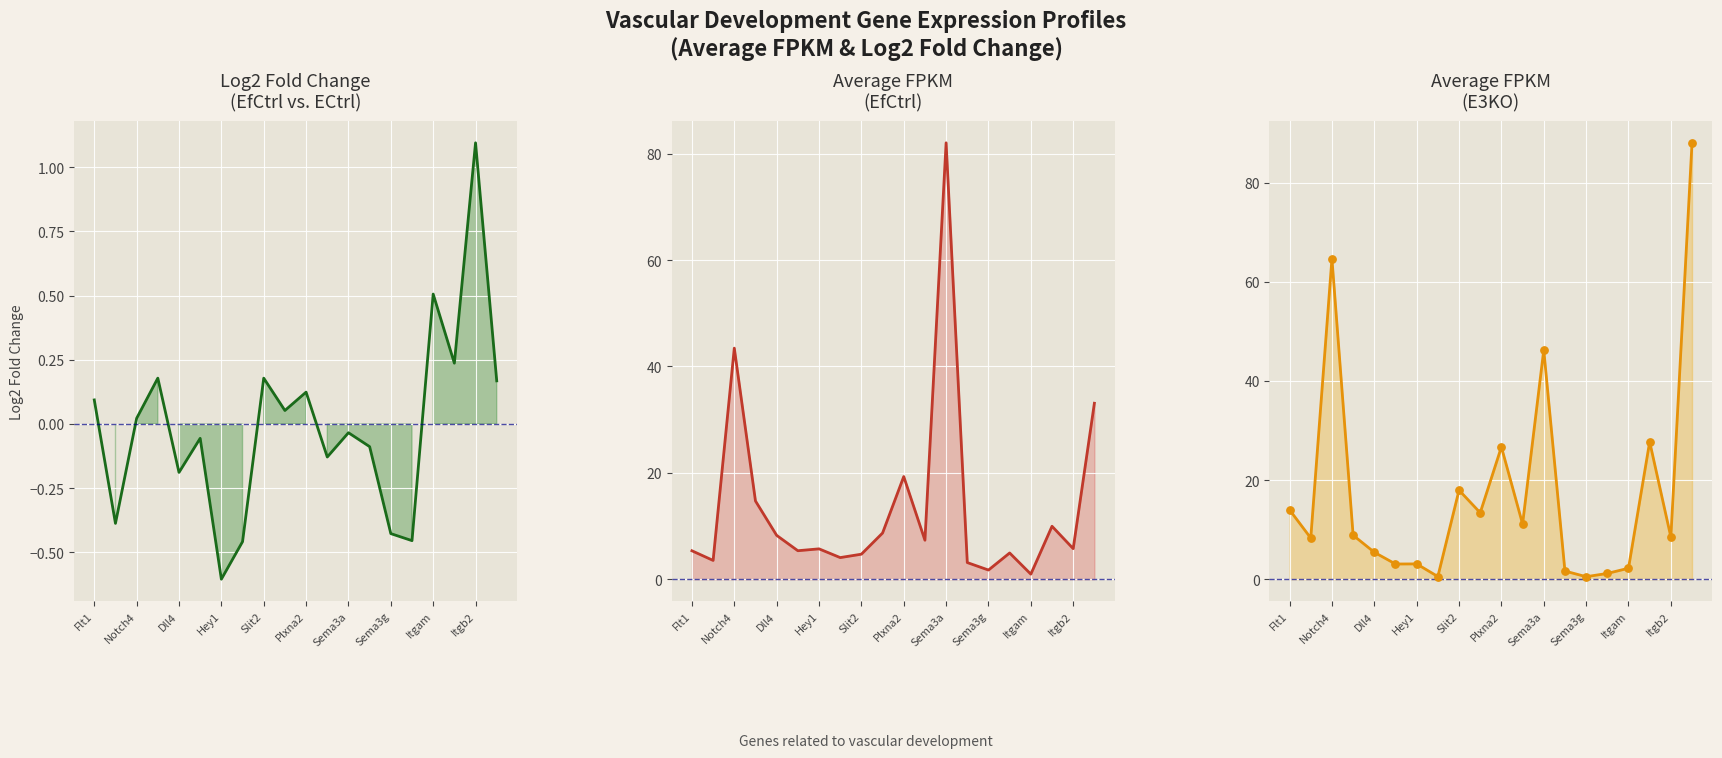

Which series has the largest Y range (max minus min)?

Avg FPKM E3KO